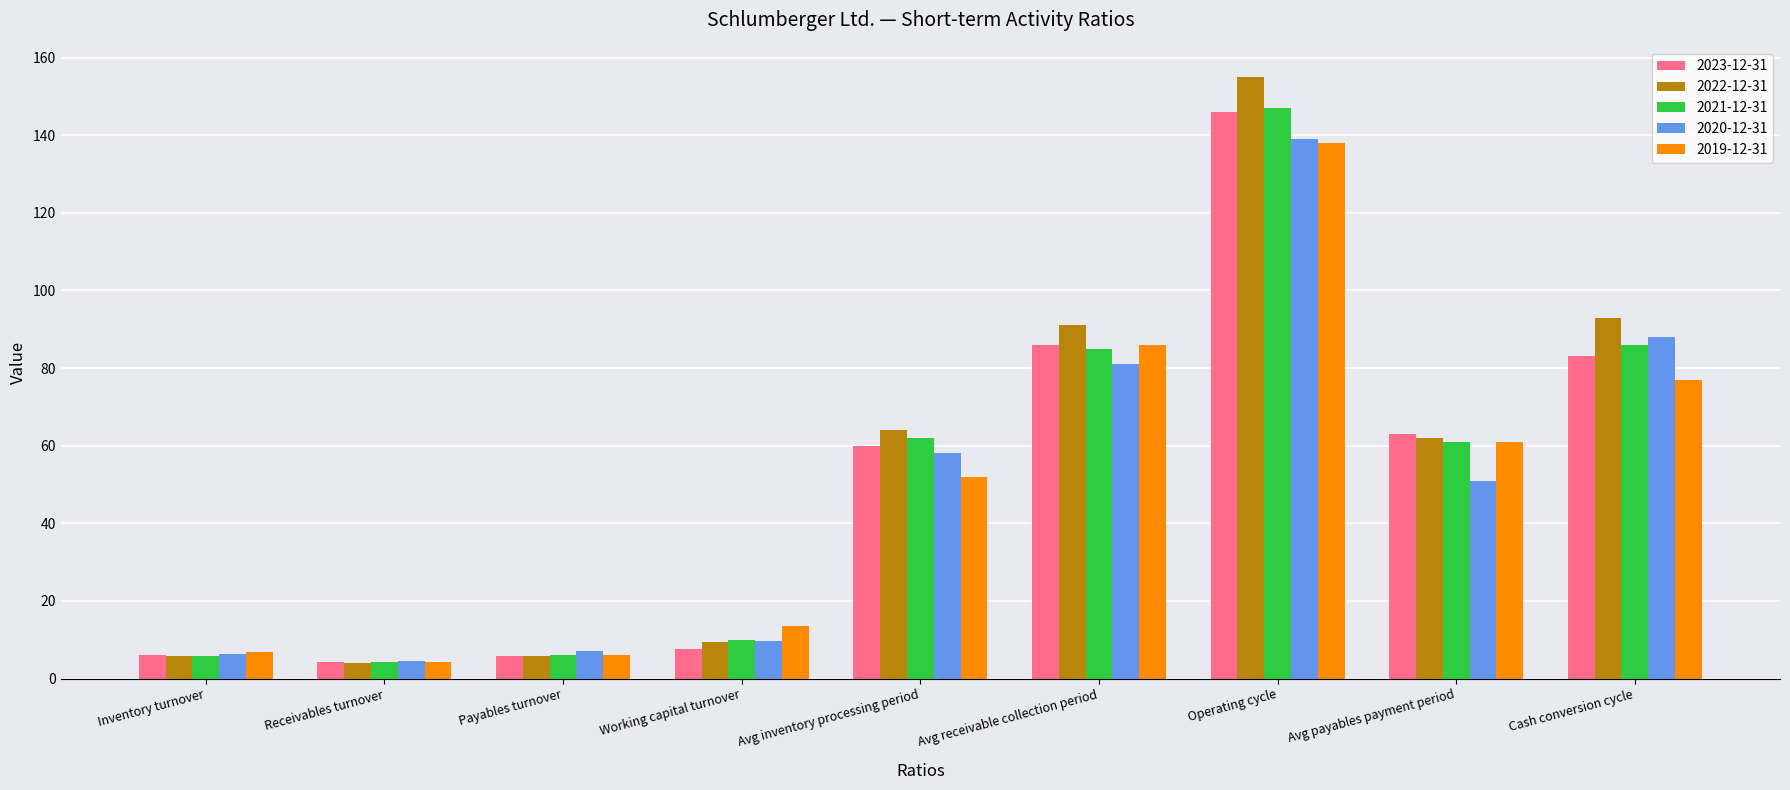

What is the highest value of the 2023-12-31 series?

146.0